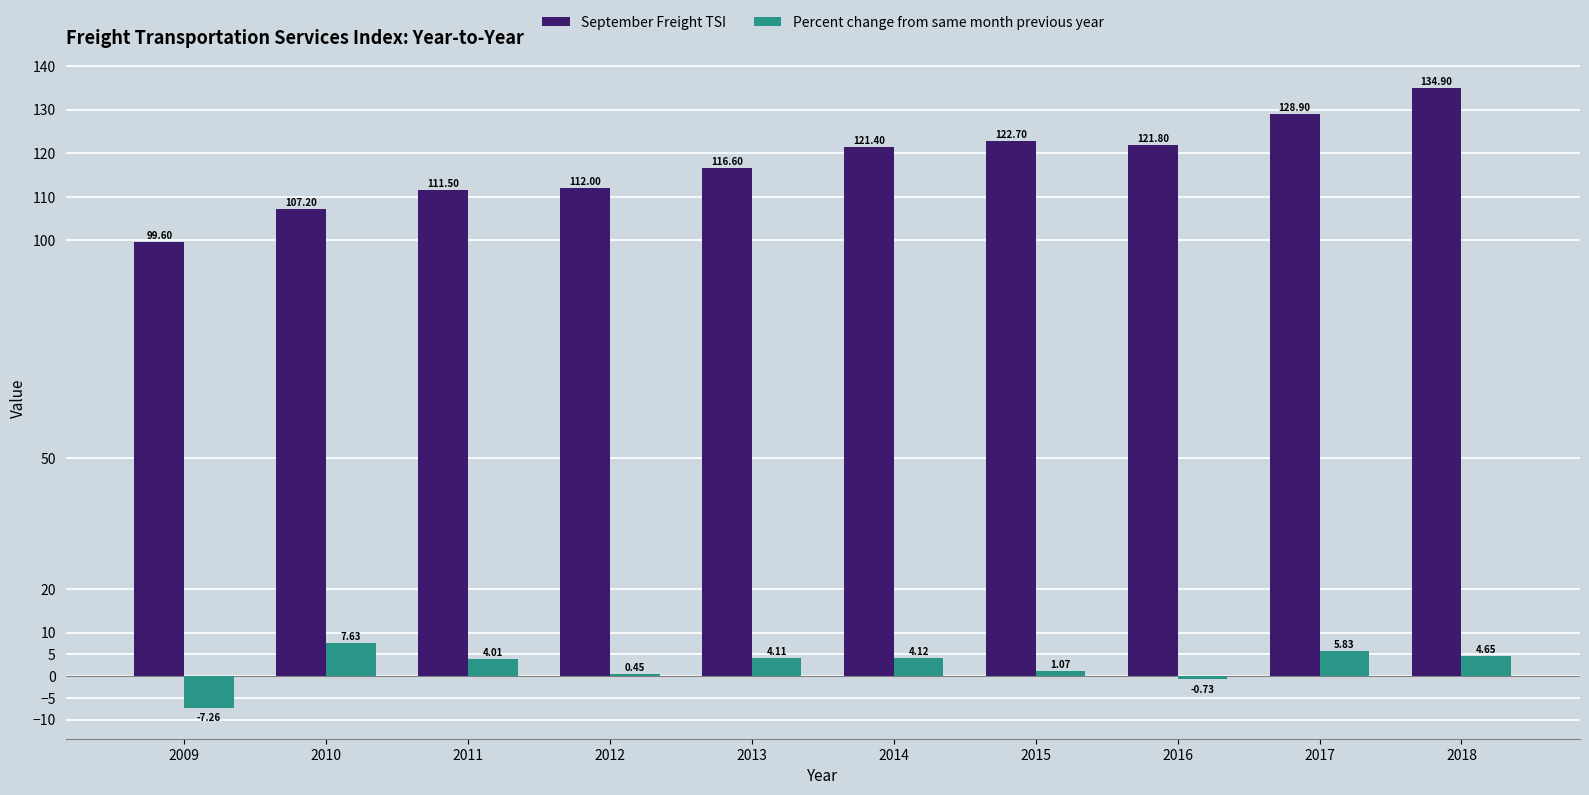

How many categories are shown in the chart?

10